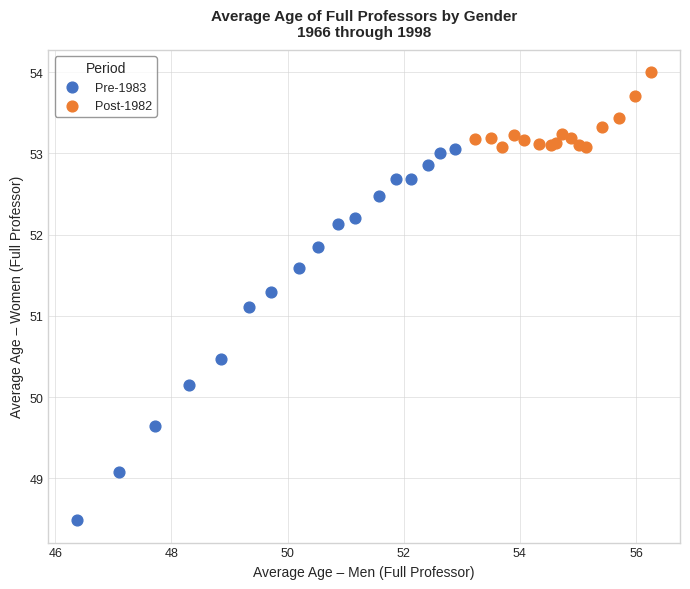

Which series has the widest spread of Y values?

Pre-1983